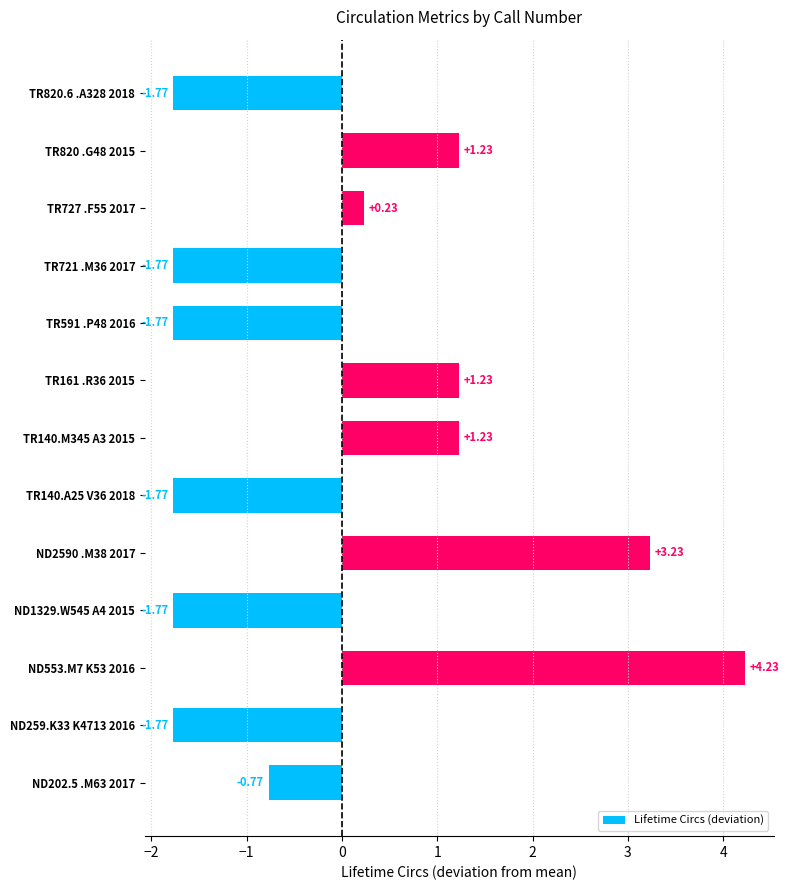

Between TR140.A25 V36 2018 and ND553.M7 K53 2016, which is larger?

ND553.M7 K53 2016